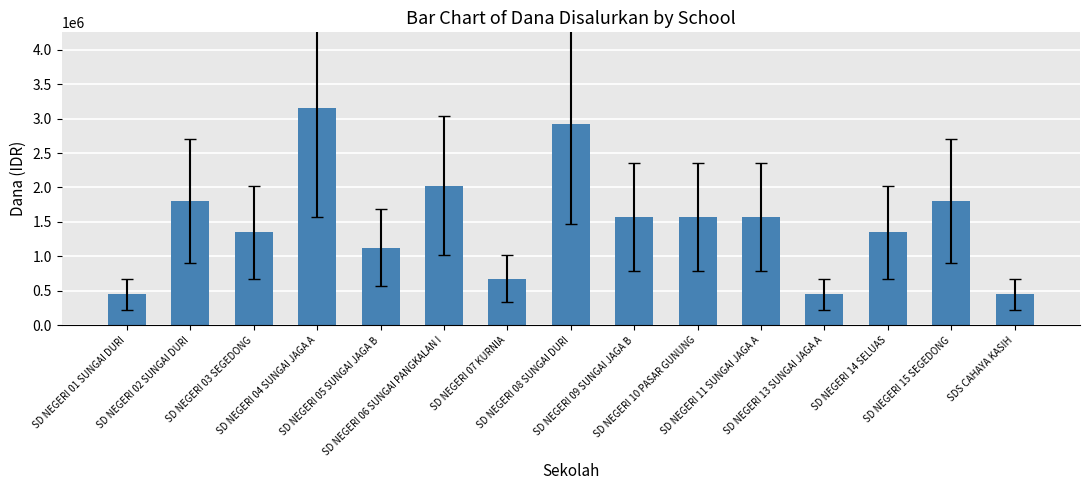

The value at SD NEGERI 06 SUNGAI PANGKALAN I is 2025000. True or false?

True